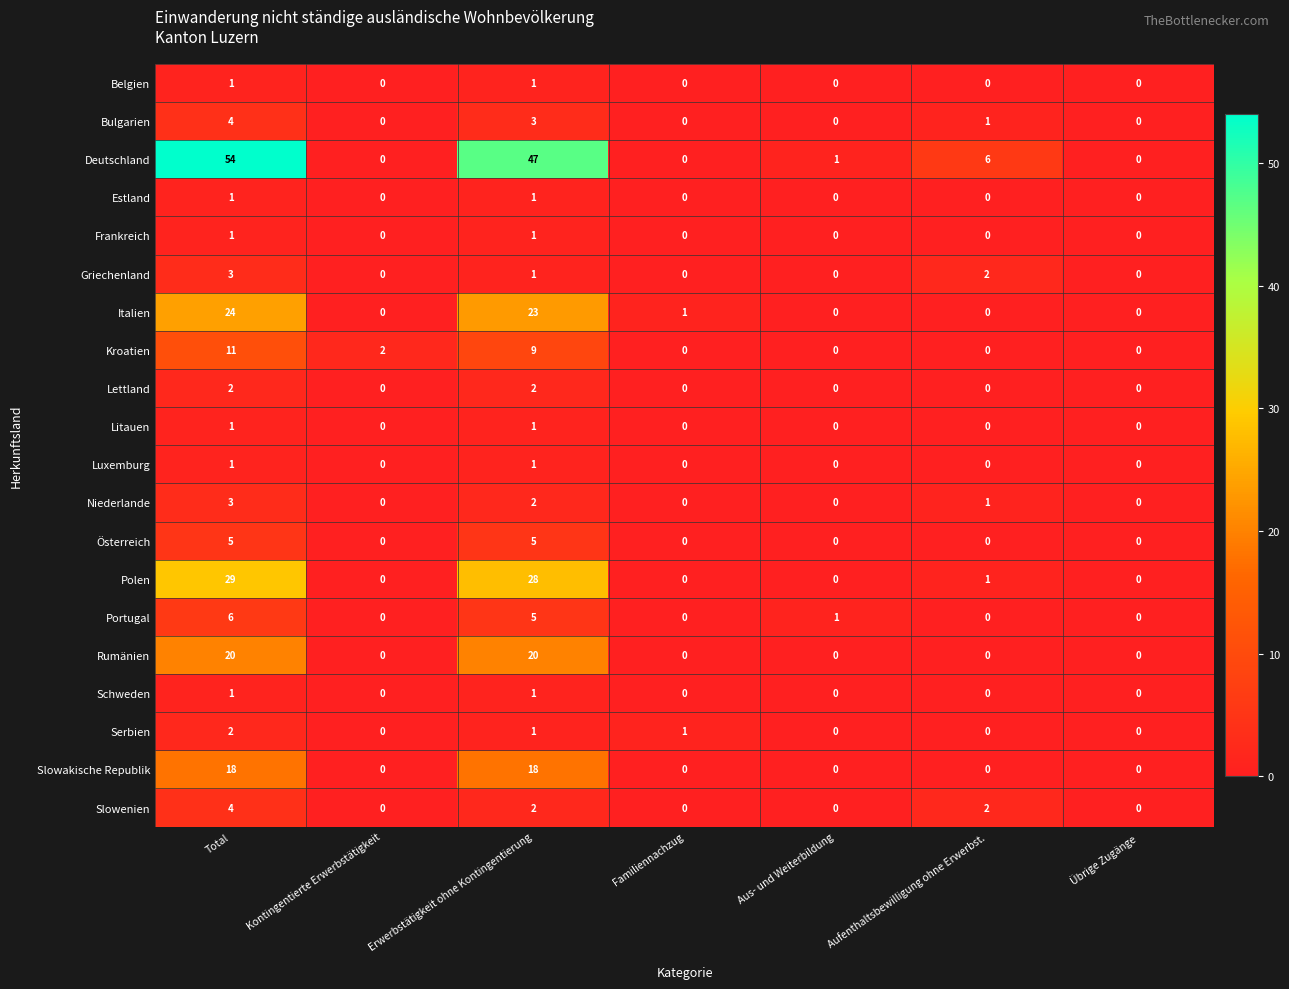

What is the difference between the maximum and minimum values in the Italien series?

24